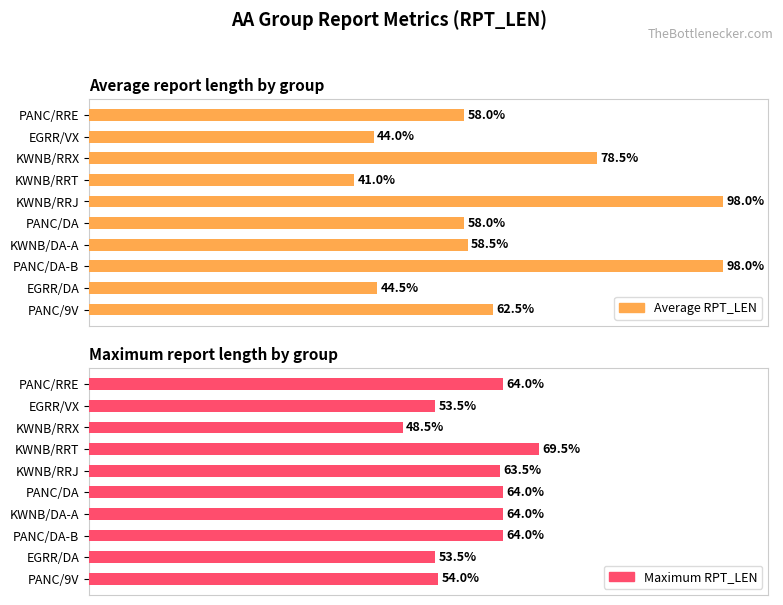

Rank the series by their average value, from lowest to highest.

Maximum RPT_LEN, Average RPT_LEN